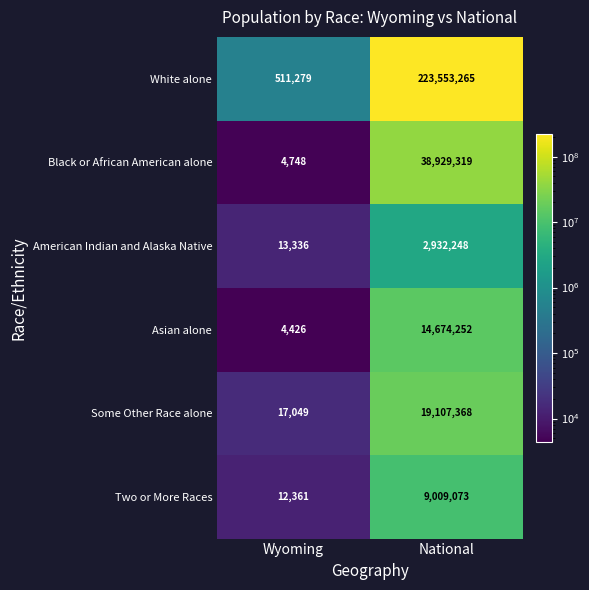

Reading left to right, extract all data points from this chart.

White alone: 511279	223553265
Black or African American alone: 4748	38929319
American Indian and Alaska Native: 13336	2932248
Asian alone: 4426	14674252
Some Other Race alone: 17049	19107368
Two or More Races: 12361	9009073